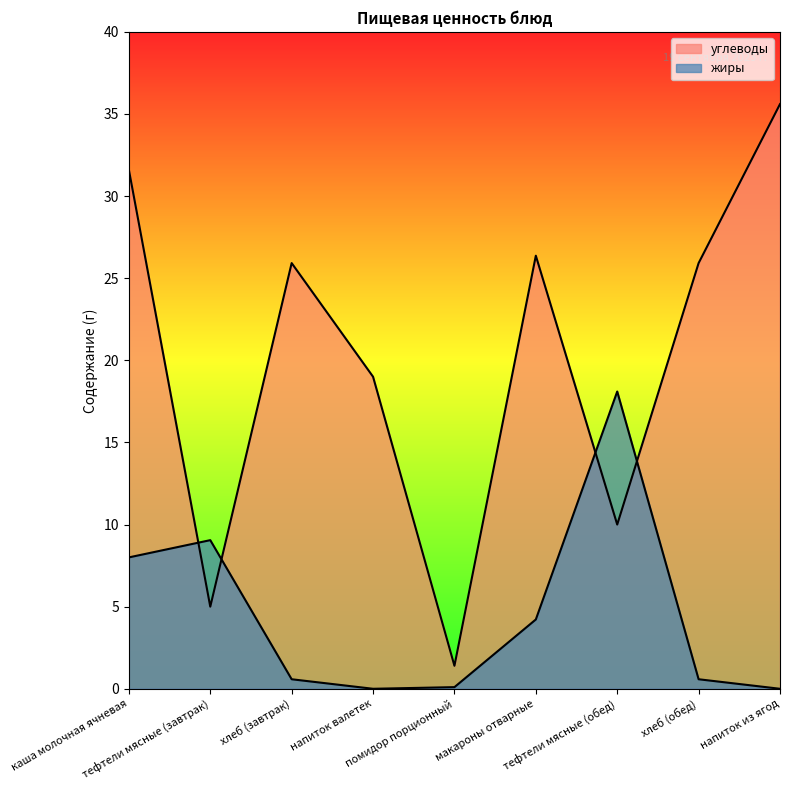

Is it true that углеводы equals 7.4 at тефтели мясные (завтрак)?

False